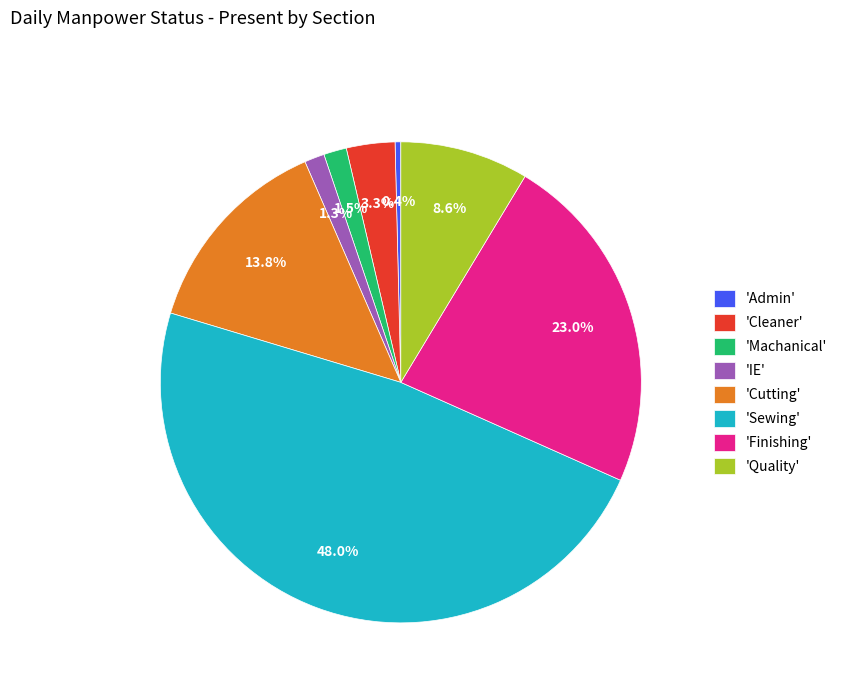

Does 'Machanical' represent more than half of the total?

No